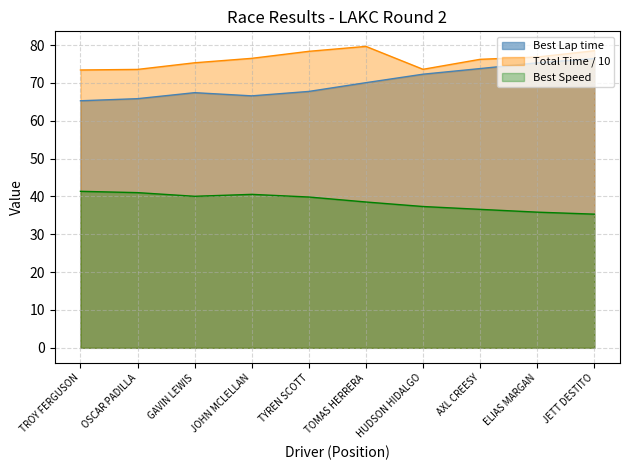

Reading right to left, extract all data points from this chart.

Total Time: JETT DESTITO=78.5	ELIAS MARGAN=76.8	AXL CREESY=76.2	HUDSON HIDALGO=73.6	TOMAS HERRERA=79.6	TYREN SCOTT=78.4	JOHN MCLELLAN=76.5	GAVIN LEWIS=75.3	OSCAR PADILLA=73.6	TROY FERGUSON=73.4
Best Lap time: JETT DESTITO=76.4	ELIAS MARGAN=75.3	AXL CREESY=73.8	HUDSON HIDALGO=72.3	TOMAS HERRERA=70.1	TYREN SCOTT=67.8	JOHN MCLELLAN=66.6	GAVIN LEWIS=67.4	OSCAR PADILLA=65.8	TROY FERGUSON=65.3
Best Speed: JETT DESTITO=35.3	ELIAS MARGAN=35.9	AXL CREESY=36.6	HUDSON HIDALGO=37.3	TOMAS HERRERA=38.5	TYREN SCOTT=39.9	JOHN MCLELLAN=40.6	GAVIN LEWIS=40.0	OSCAR PADILLA=41.0	TROY FERGUSON=41.4